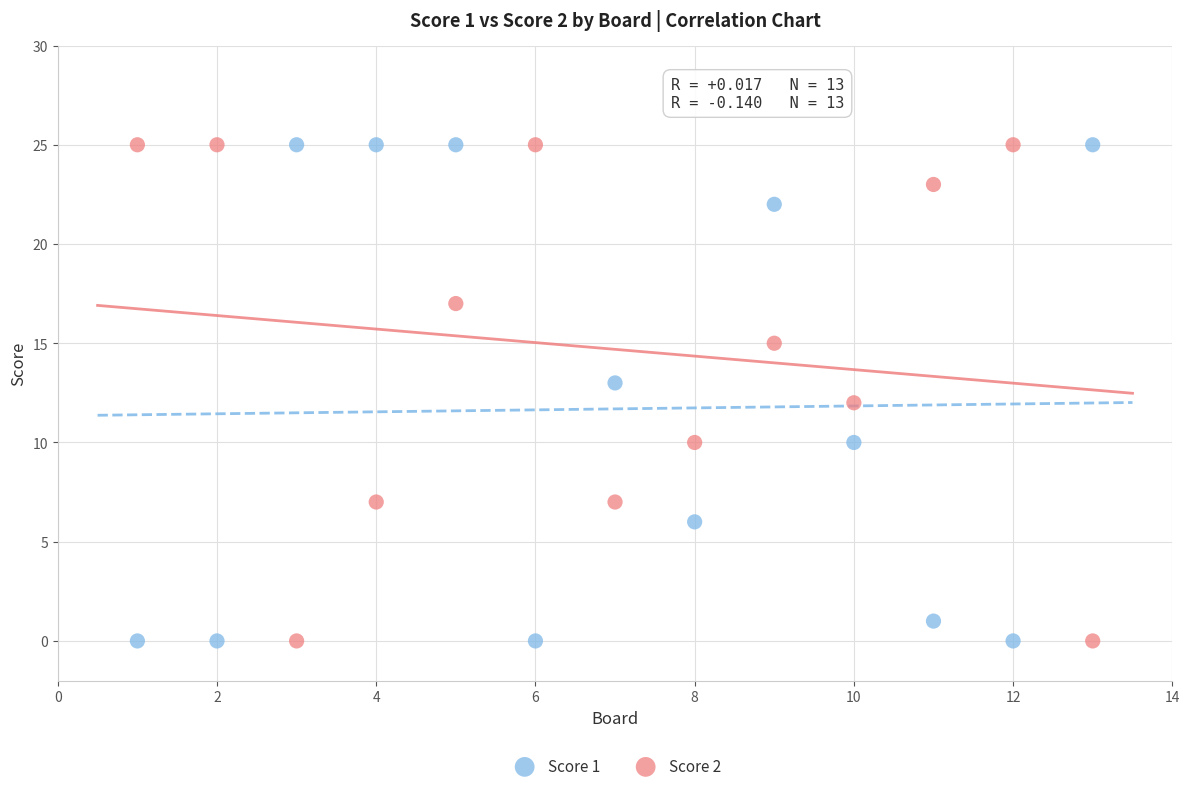

What is the X range (max minus min) for the scatter plot?

12